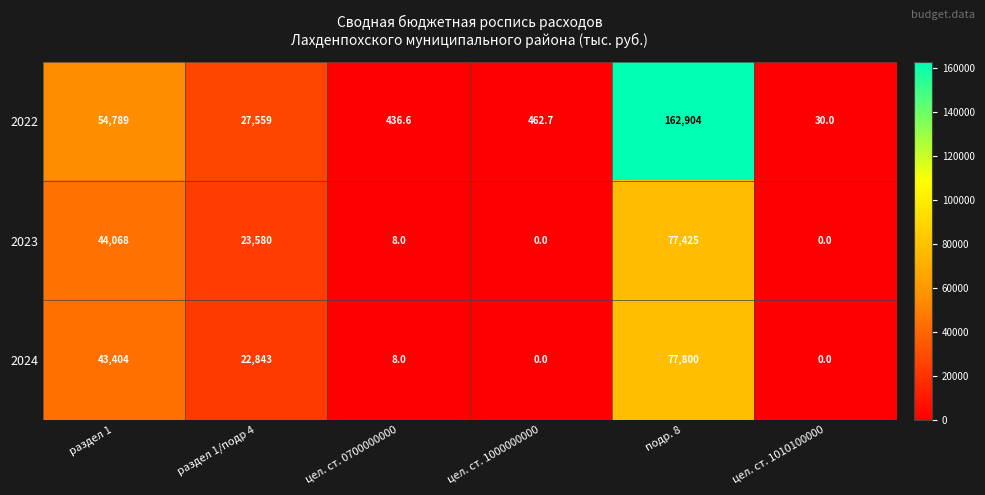

What value does the 2022 series have at цел. ст. 1010100000?

30.0